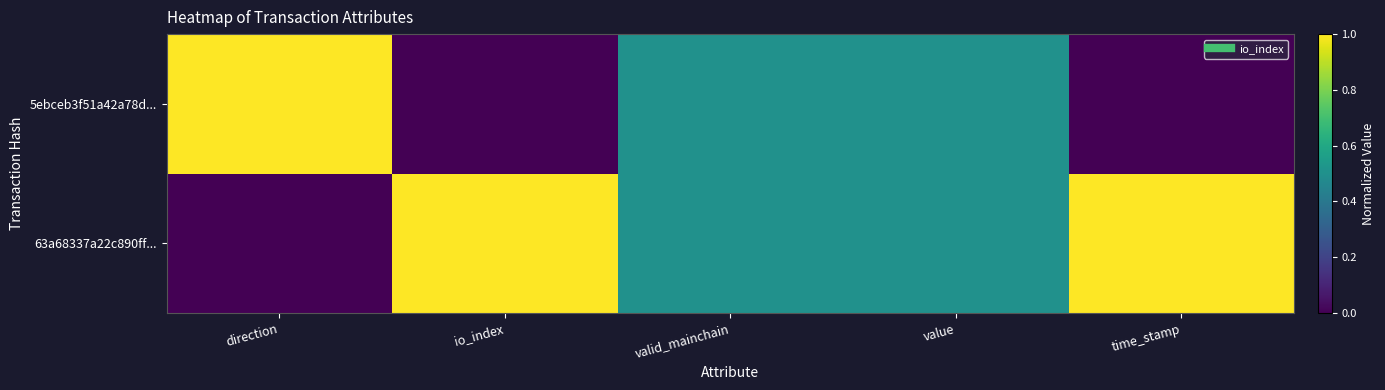

Which series has the largest range (max minus min)?

63a68337a22c890ff...